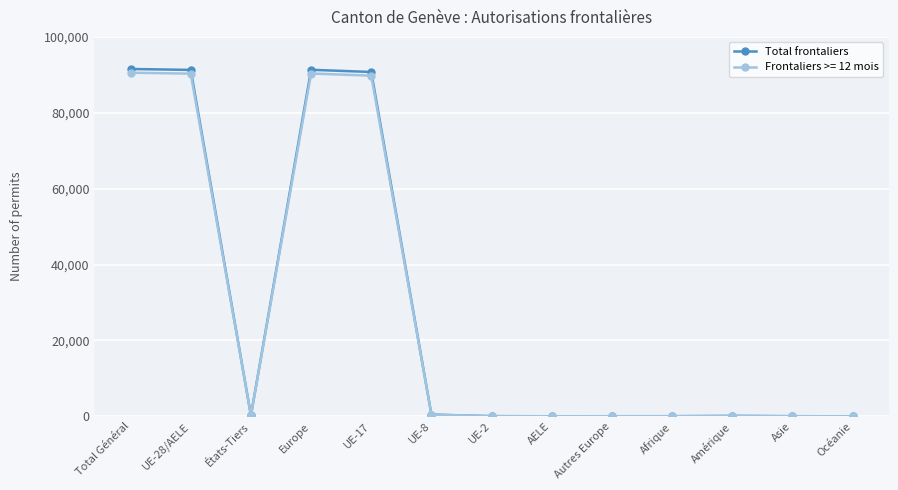

What is the label of the 13th point from the left?

Océanie